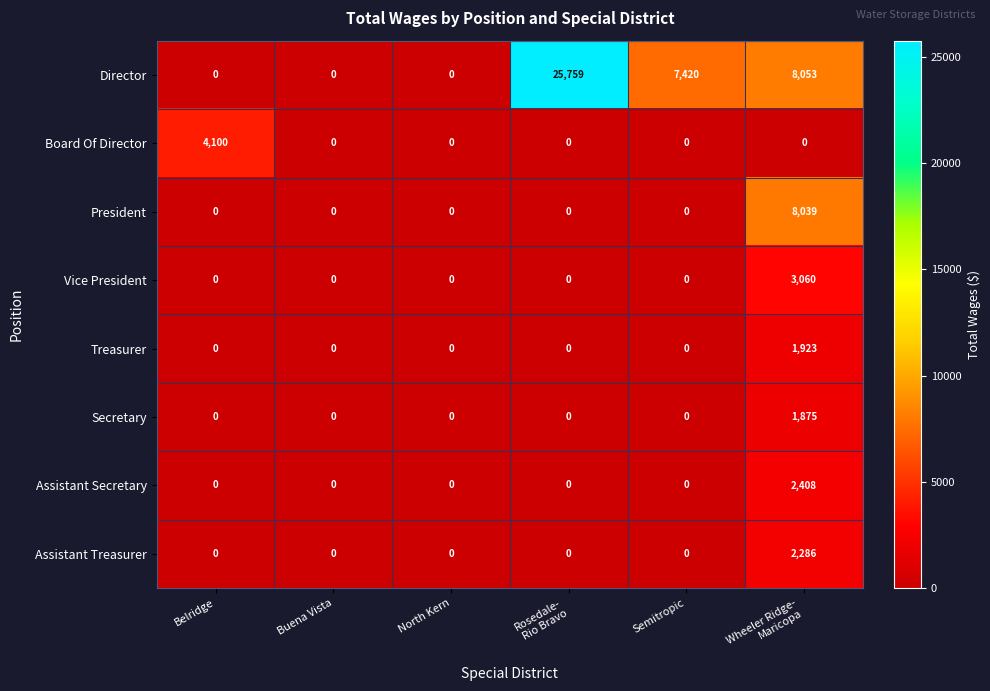

The Treasurer series shows -1152 at North Kern. True or false?

False